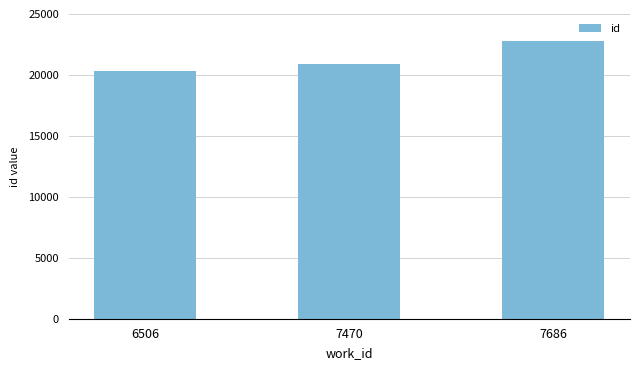

Count the values in the range 20354 to 22813.

3